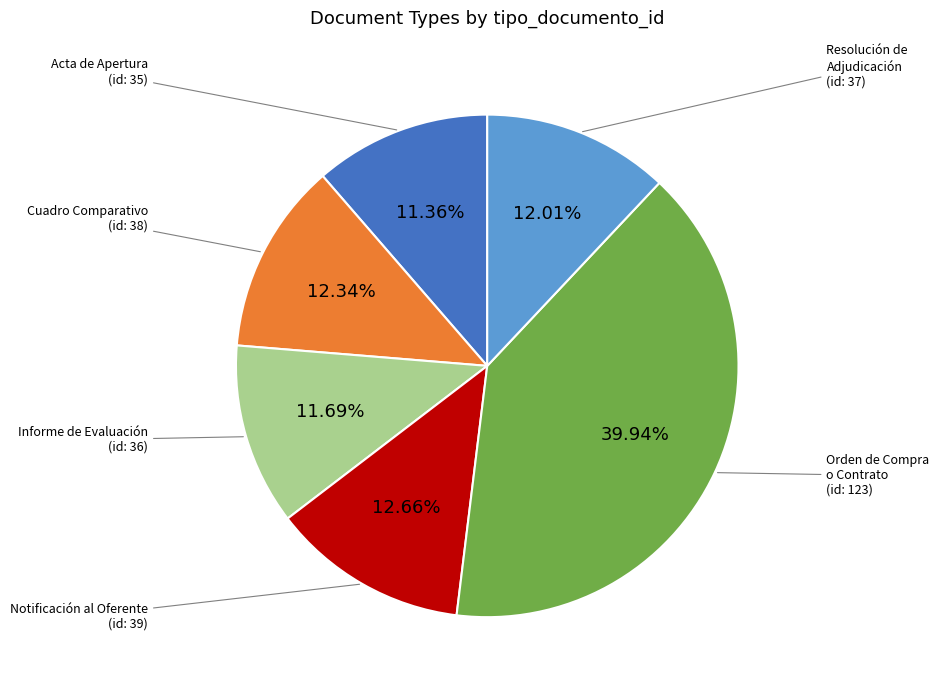

Does any single category account for the majority?

No